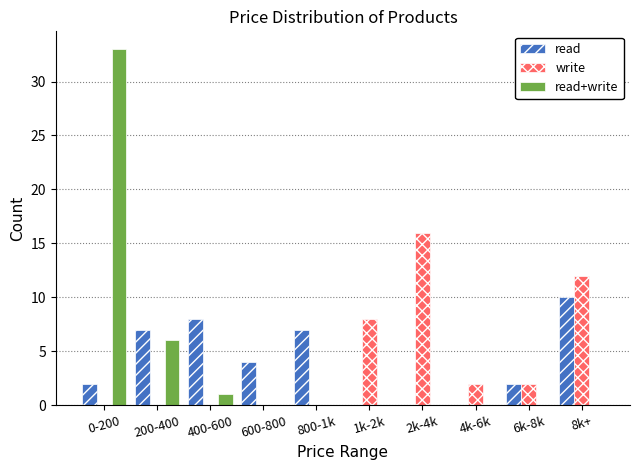

Reading left to right, transcribe all the data shown in this chart.

read: 0-200=2	200-400=7	400-600=8	600-800=4	800-1k=7	1k-2k=0	2k-4k=0	4k-6k=0	6k-8k=2	8k+=10
write: 0-200=0	200-400=0	400-600=0	600-800=0	800-1k=0	1k-2k=8	2k-4k=16	4k-6k=2	6k-8k=2	8k+=12
read+write: 0-200=33	200-400=6	400-600=1	600-800=0	800-1k=0	1k-2k=0	2k-4k=0	4k-6k=0	6k-8k=0	8k+=0